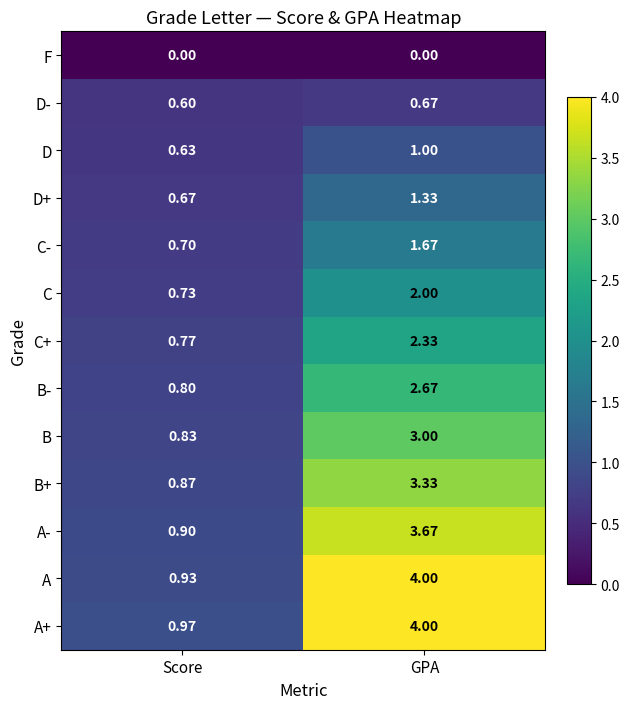

At Score, list the series in order from largest to smallest.

A+, A, A-, B+, B, B-, C+, C, C-, D+, D, D-, F